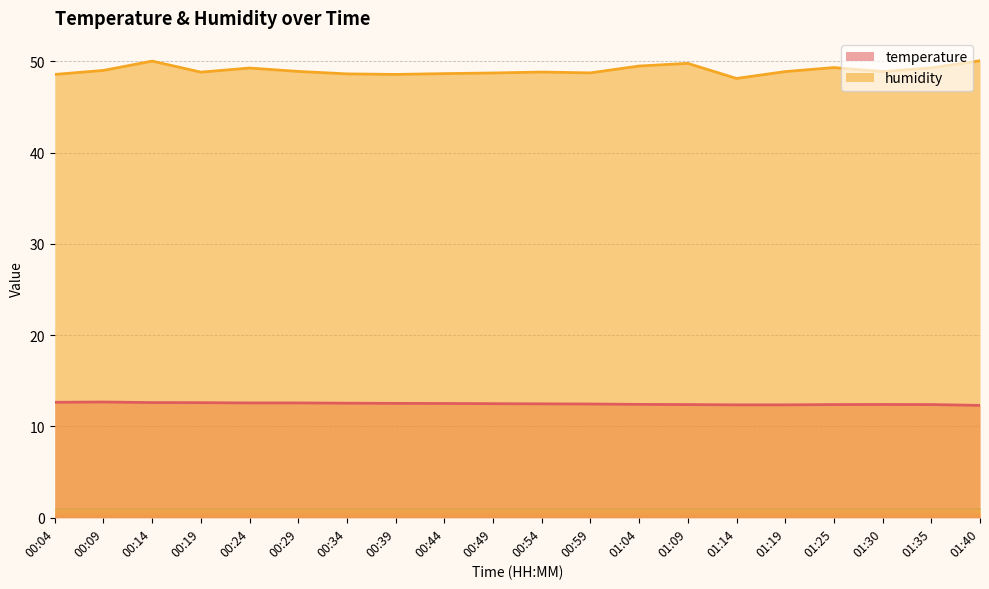

Which label corresponds to the largest value in the chart?

01:40